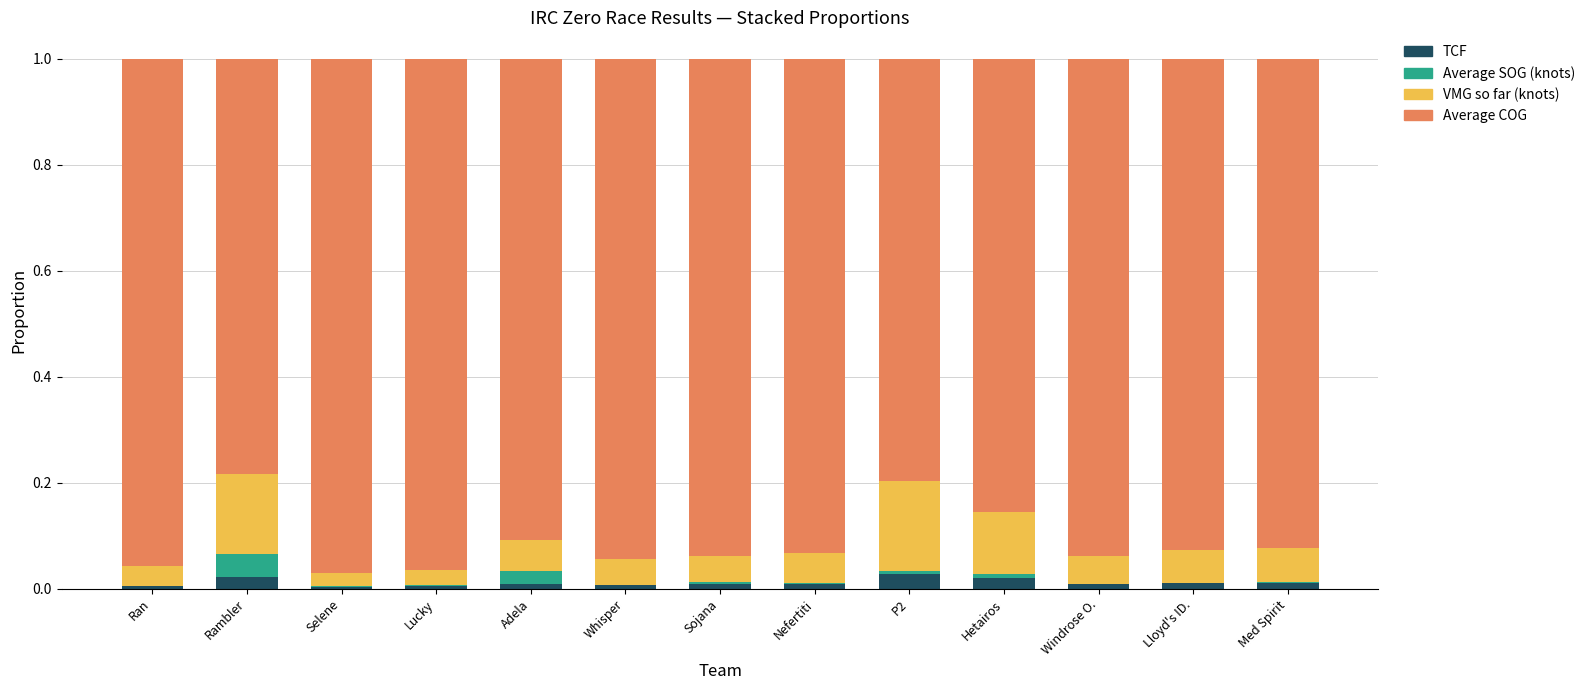

Is it true that TCF equals 0.0 at Whisper?

True